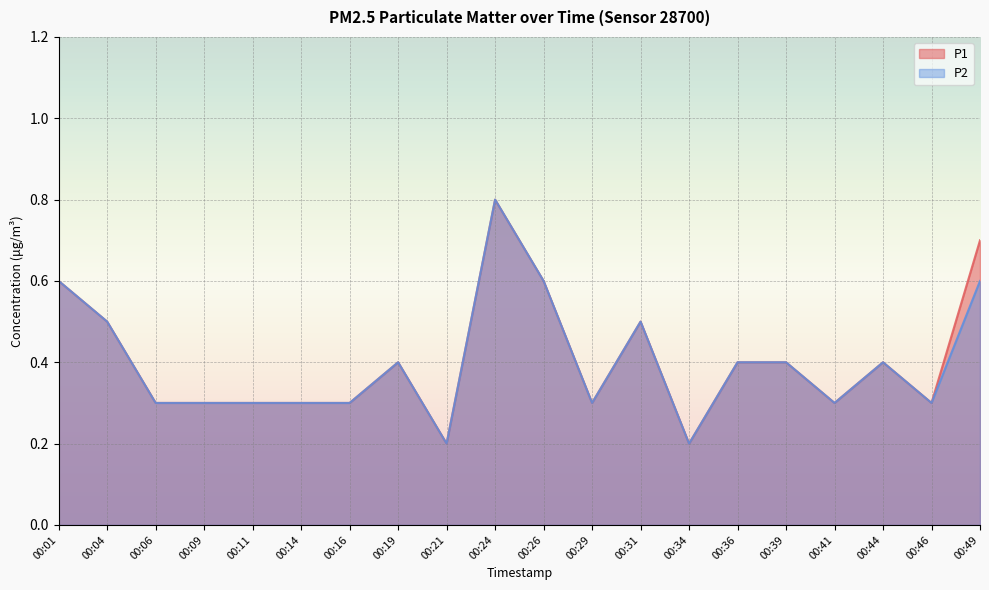

True or false: P2 and P1 cross at least once.

False